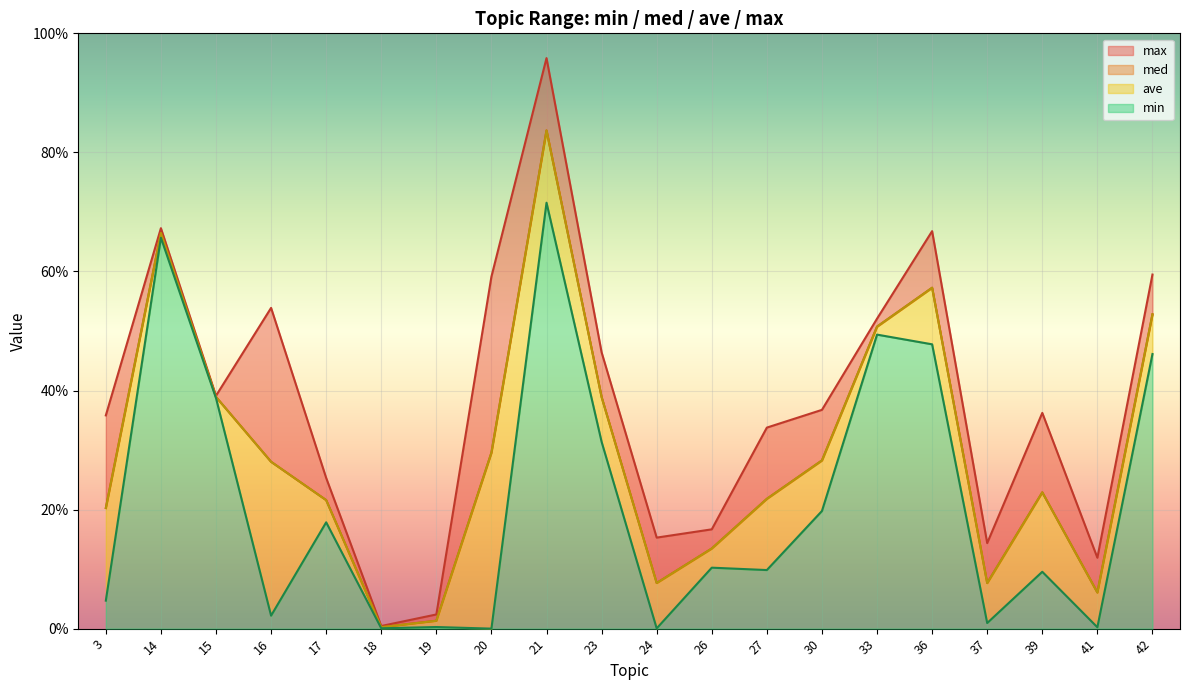

The value of min at 39 is 0.1. True or false?

True